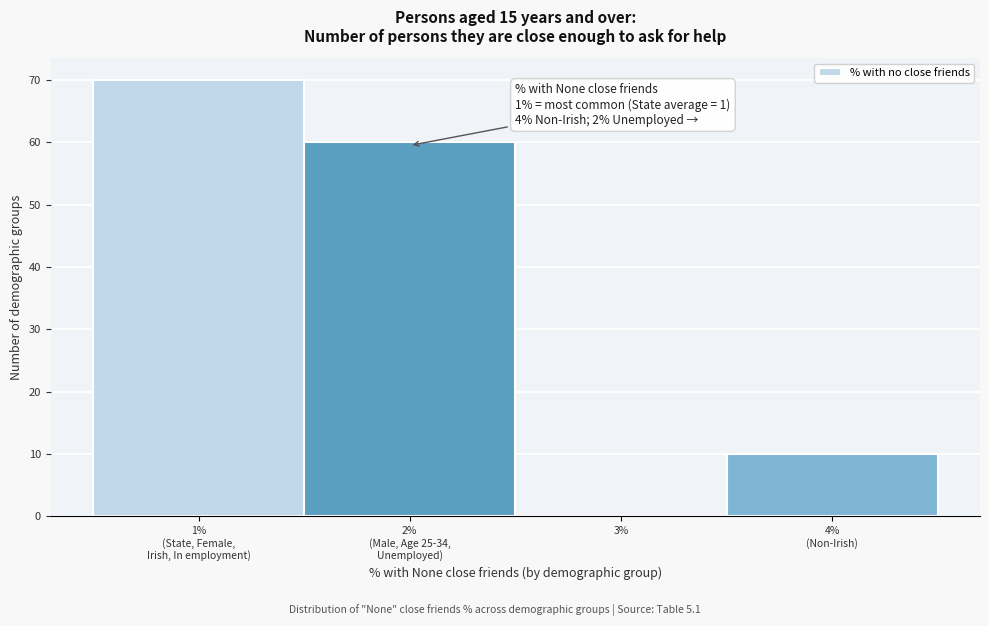

Is it true that the value at 3% is 37?

False